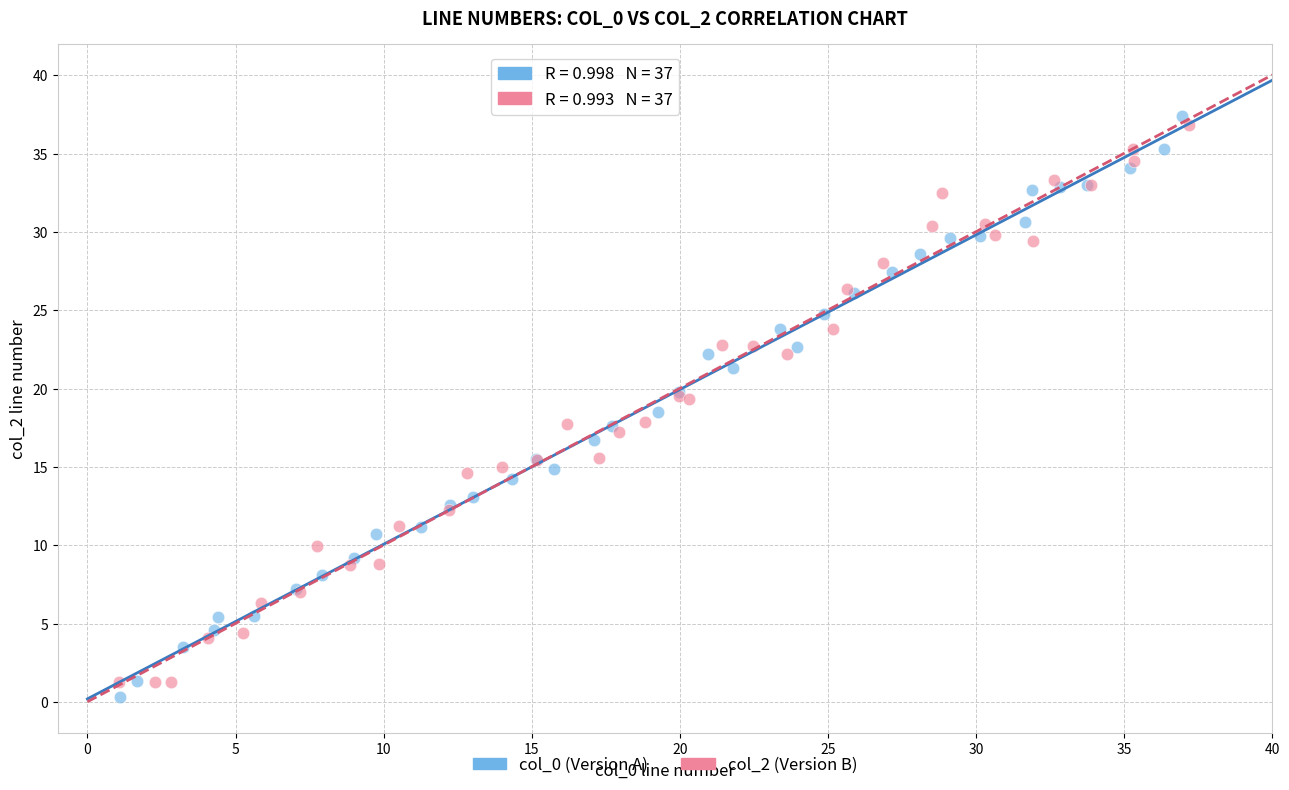

Which series contains the lowest Y value?

col_0 (Version A)